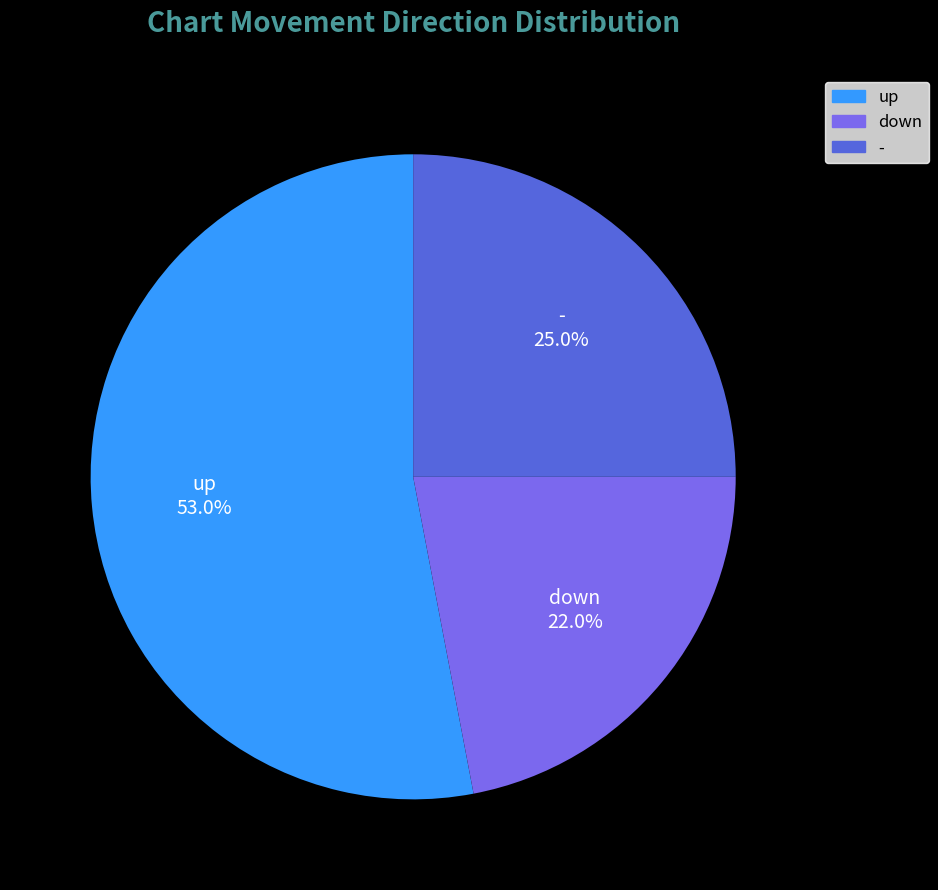

Which slice is the smallest?

down